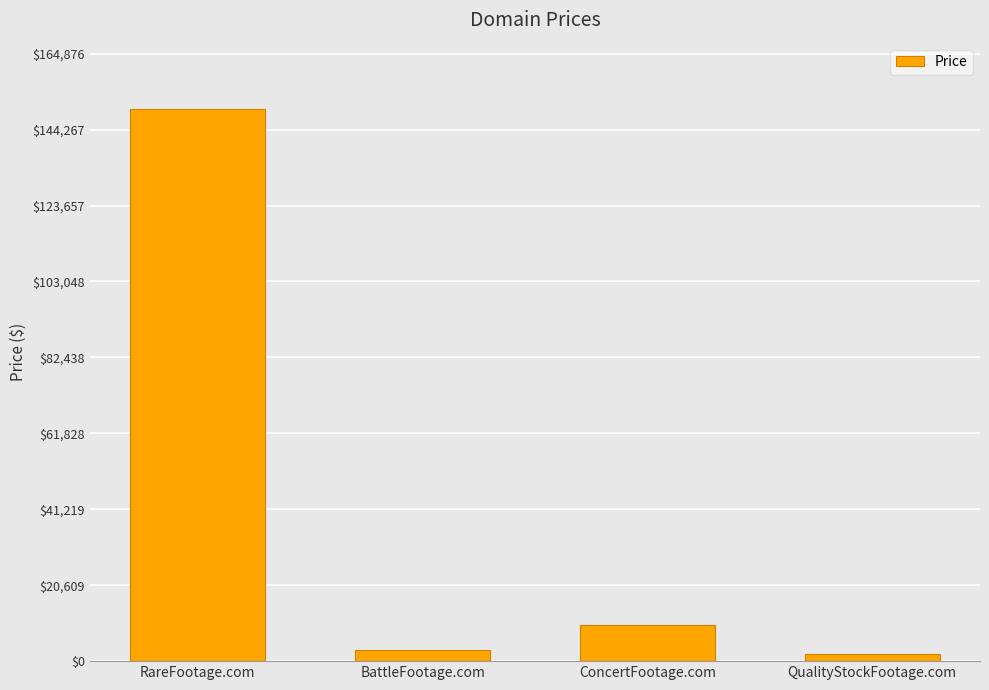

At which category does the chart reach its peak across all series?

RareFootage.com